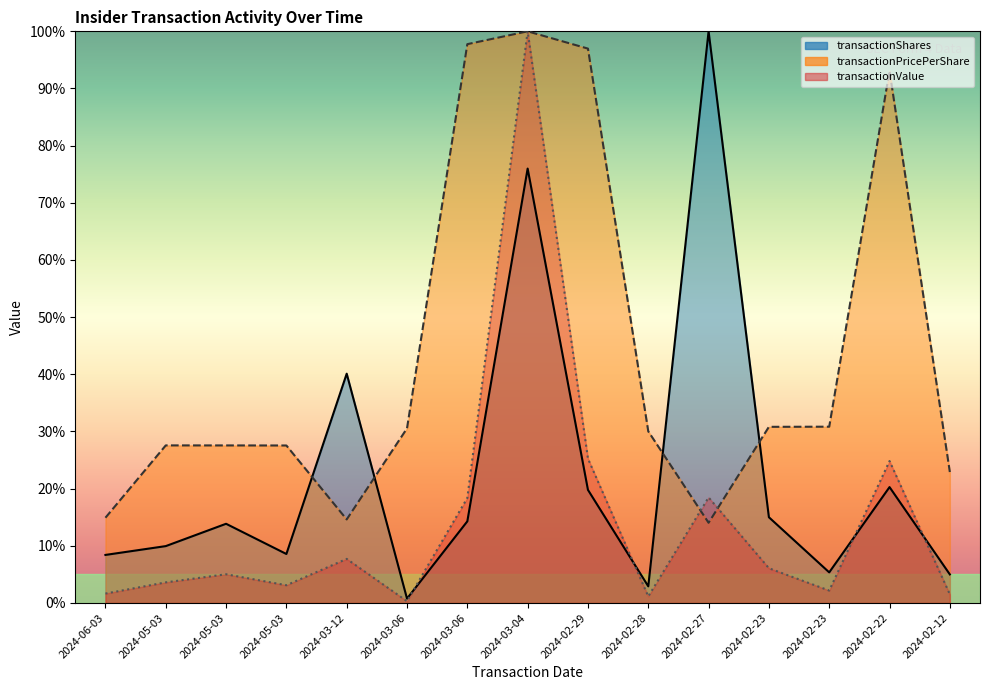

What is the total value across all series at 2024-03-12?

62.4